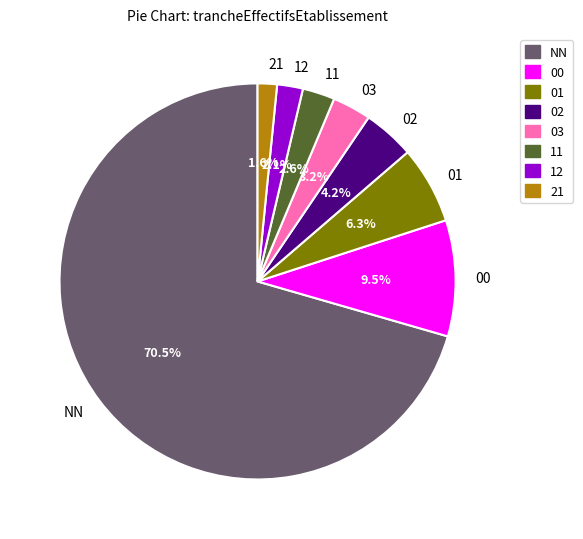

To the nearest percent, what is the average slice percentage?

12%